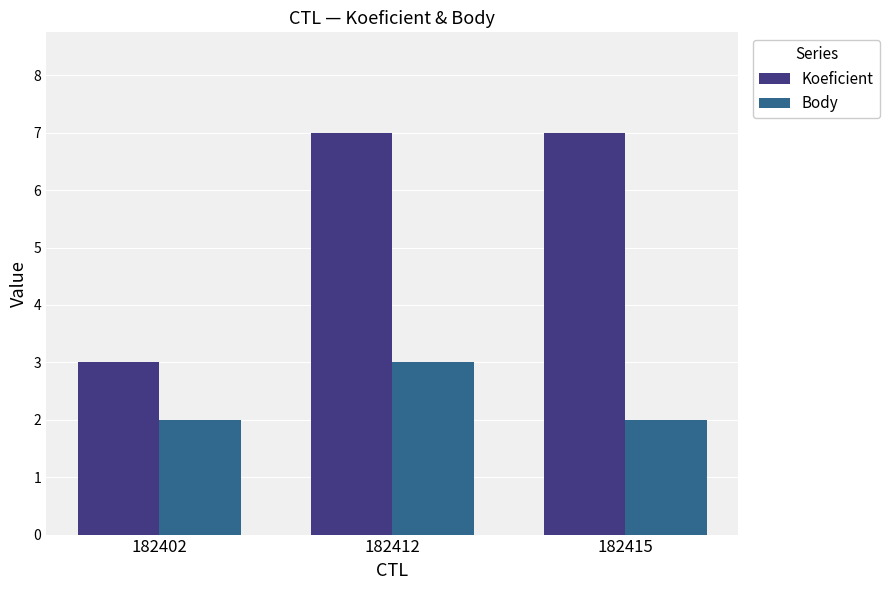

Which series has the largest total across all categories?

Koeficient